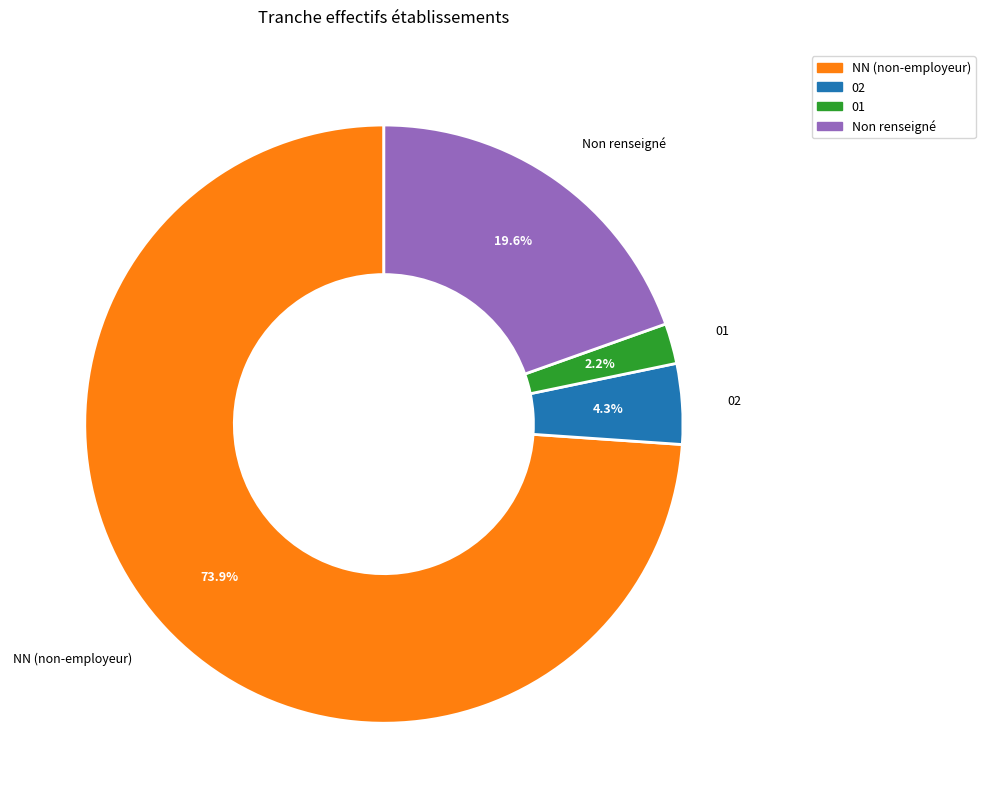

Does any single category account for the majority?

Yes